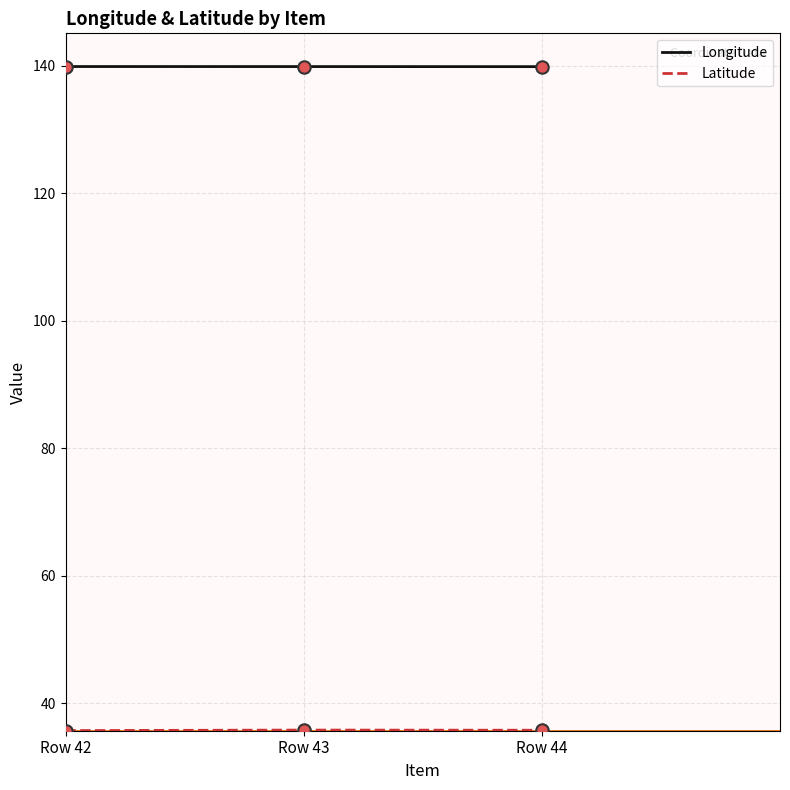

What is the difference between the highest and lowest values at Row 42?

104.2